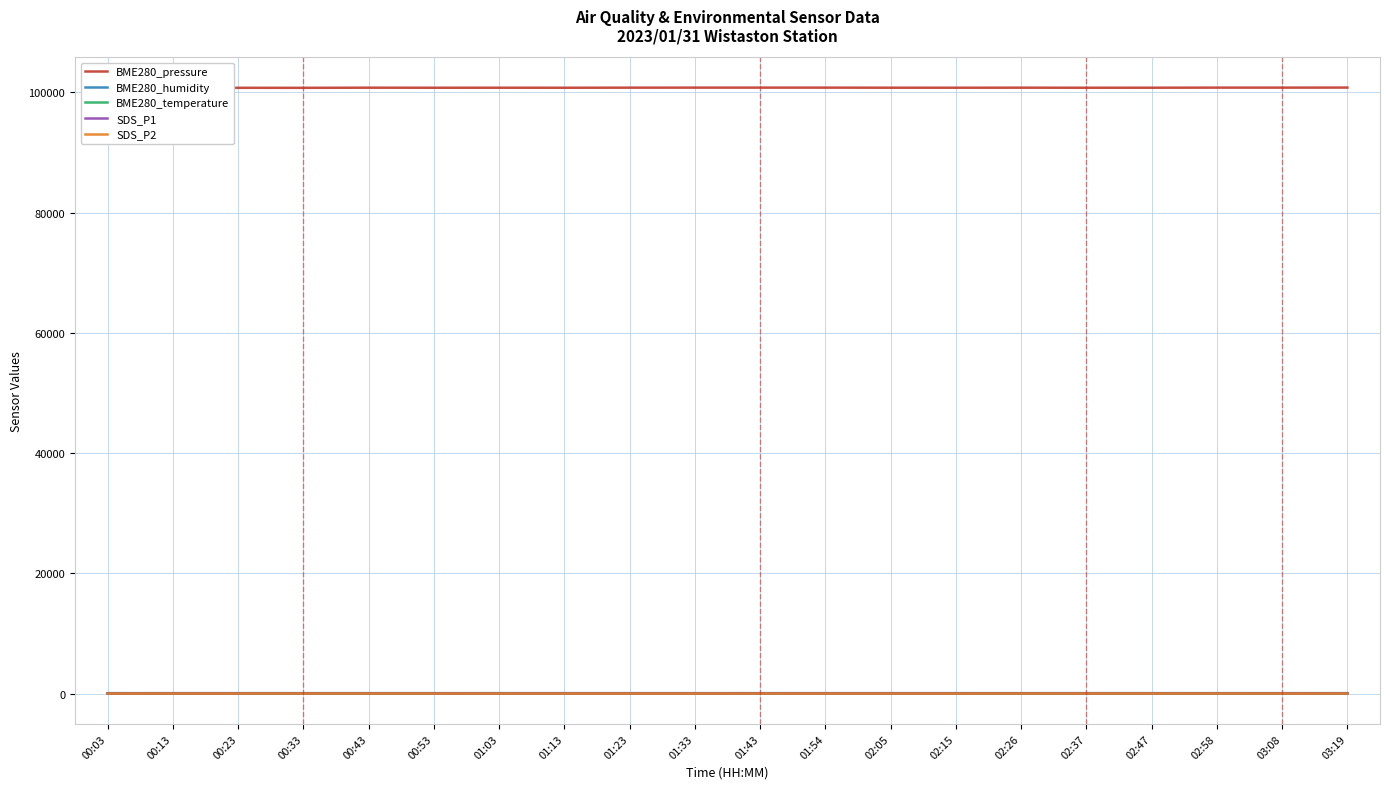

Reading right to left, extract all data points from this chart.

BME280_pressure: 100794.7	100784.1	100785.5	100770.8	100766.6	100776.6	100769.9	100772.1	100785.0	100784.5	100785.7	100778.9	100765.1	100769.2	100765.4	100775.9	100750.3	100755.1	100749.8	100756.6
BME280_humidity: 68.1	68.2	68.2	68.1	68.3	70.2	69.4	69.1	69.1	68.0	68.1	68.6	68.6	68.2	67.7	67.9	68.2	67.7	67.3	67.2
BME280_temperature: 2.4	2.6	2.8	2.8	2.8	2.4	2.3	2.5	2.6	2.9	2.7	2.6	2.6	2.8	3.0	2.9	2.7	3.0	3.0	3.1
SDS_P1: 26.1	28.5	30.2	21.5	25.3	24.1	21.1	21.3	21.0	28.9	20.8	20.0	21.4	17.9	23.5	24.4	25.8	21.4	19.8	10.2
SDS_P2: 3.9	4.7	6.8	4.9	4.1	5.6	4.1	3.4	4.0	4.2	3.8	4.4	4.0	3.5	4.2	4.5	4.3	4.3	4.7	3.1